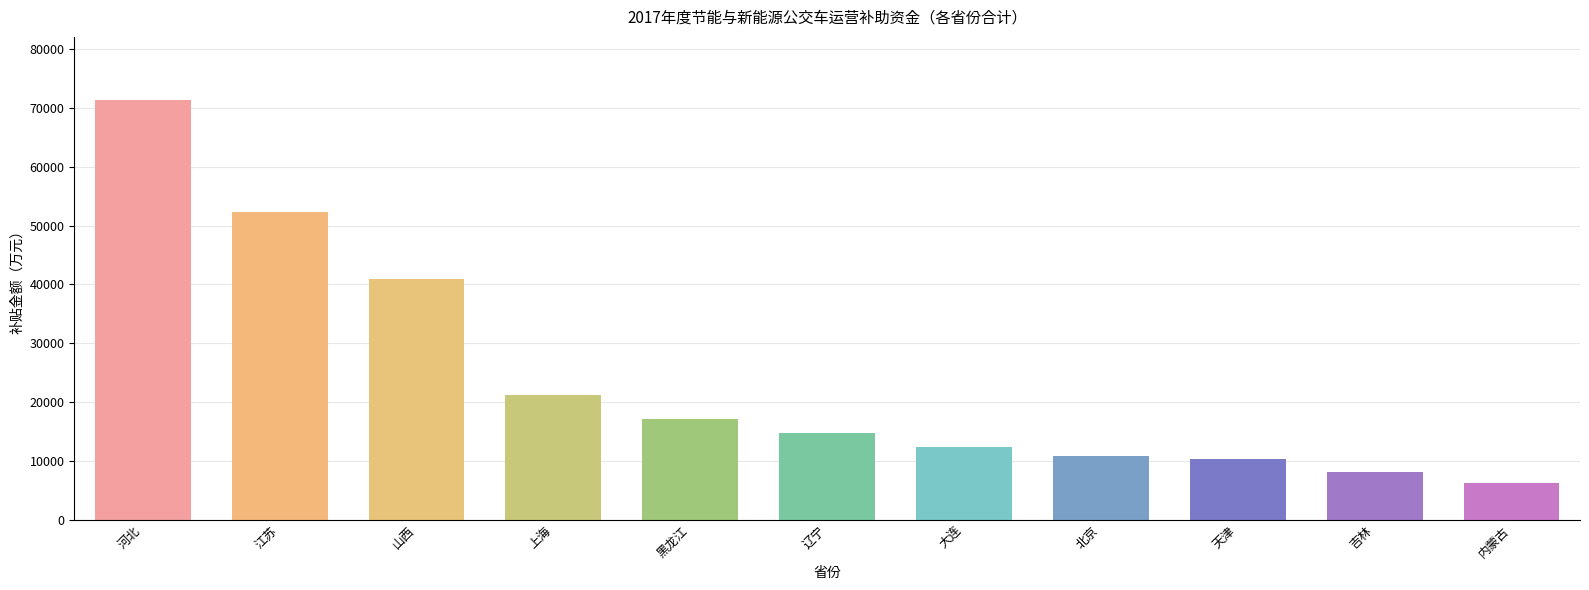

What is the change in value from 江苏 to 天津?

-42025